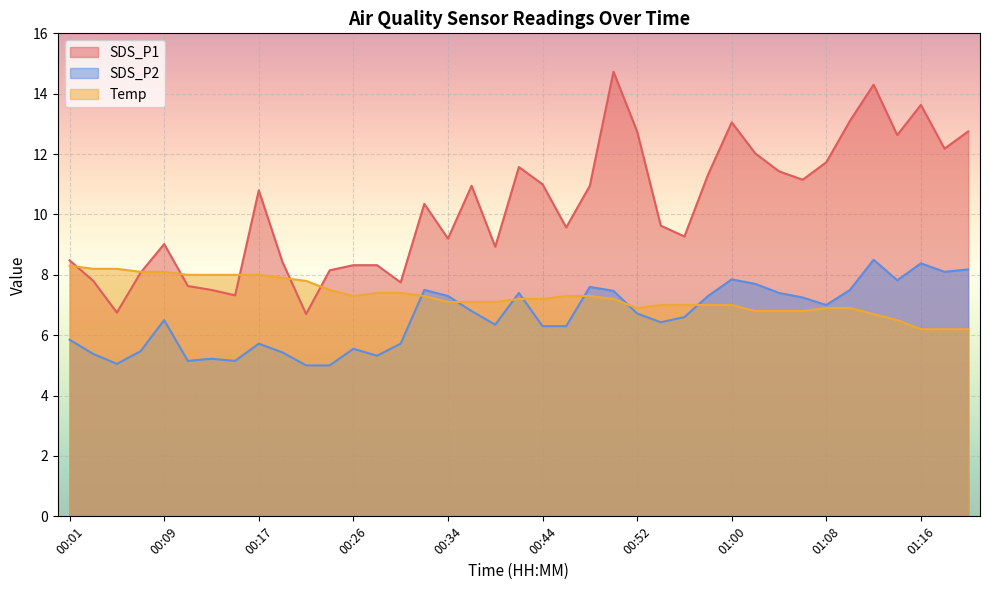

Which label corresponds to the smallest value in the chart?

00:22